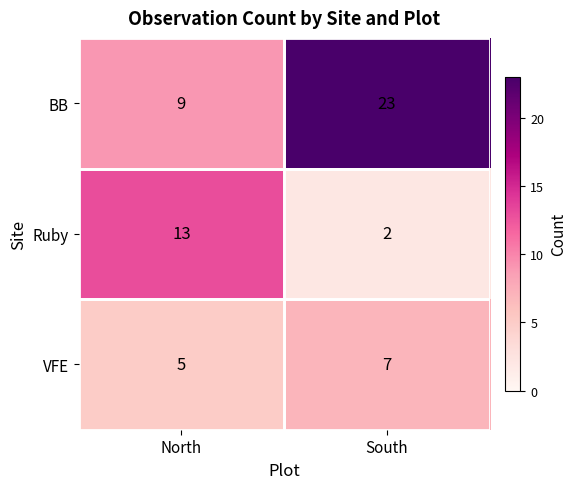

Between North and South, which series saw the biggest shift?

BB